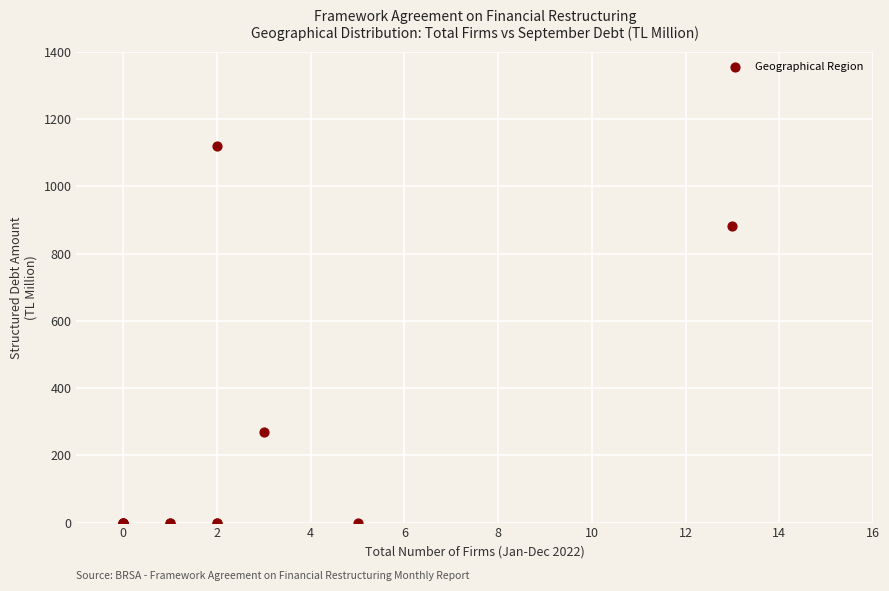

What Y value in the scatter plot is closest to 559?

270.3